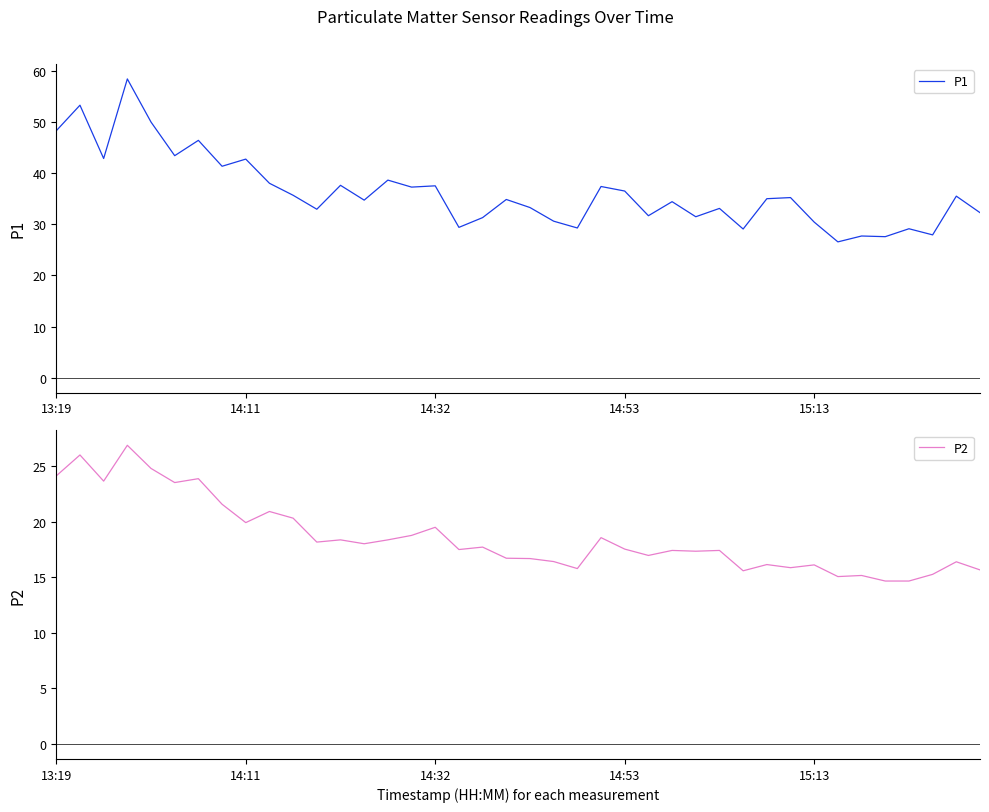

What is the sum of all P2 values?

742.7